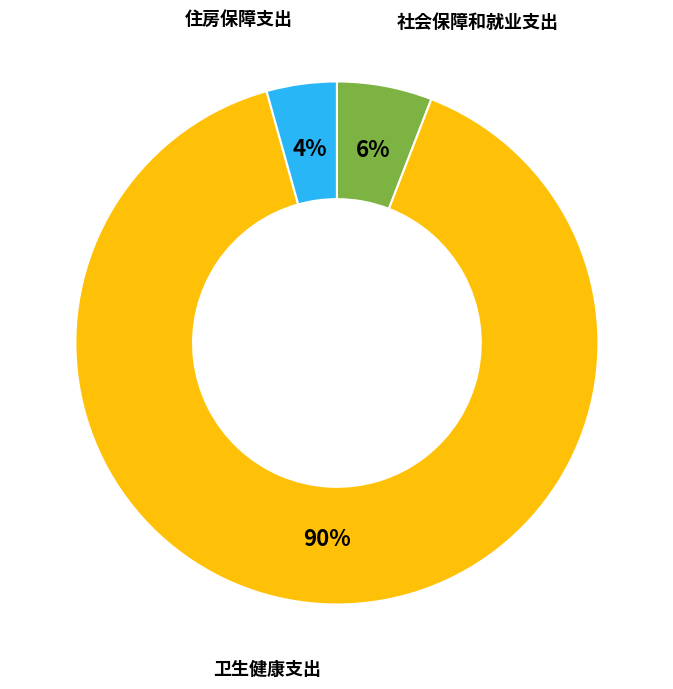

To the nearest percent, what is the average slice percentage?

33%